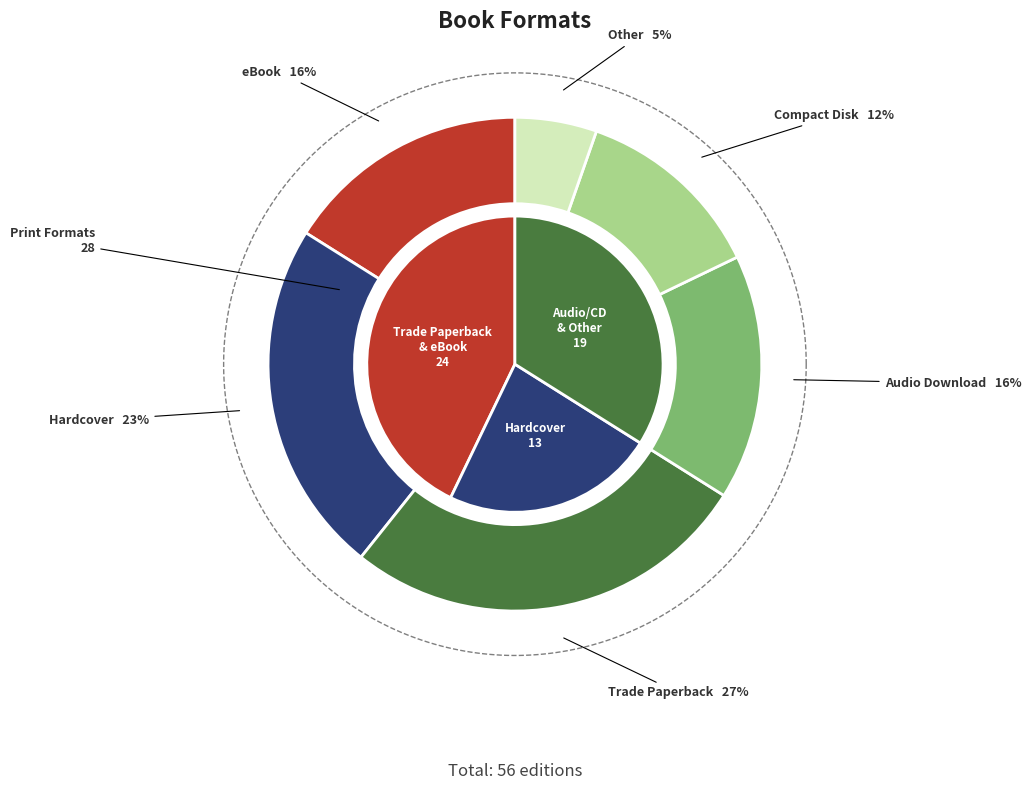

What percentage is the Other slice, to the nearest percent?

5%